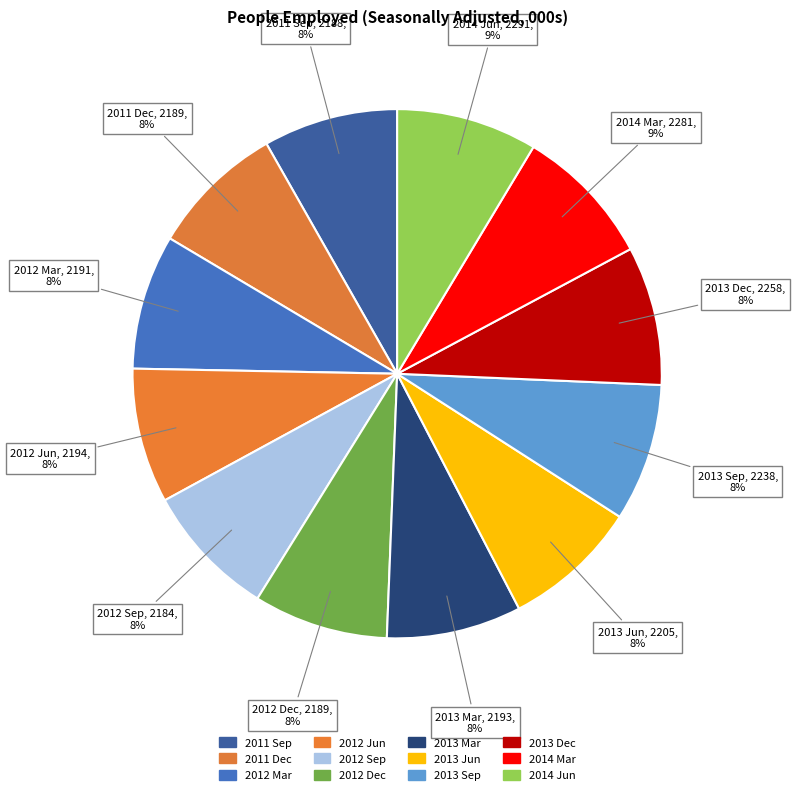

Combined, do 2013 Dec and 2013 Mar account for over 50%?

No